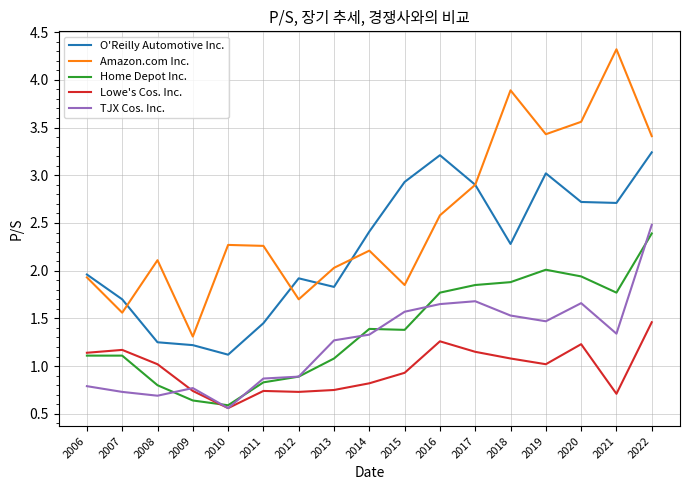

At which category does the chart reach its minimum across all series?

2010